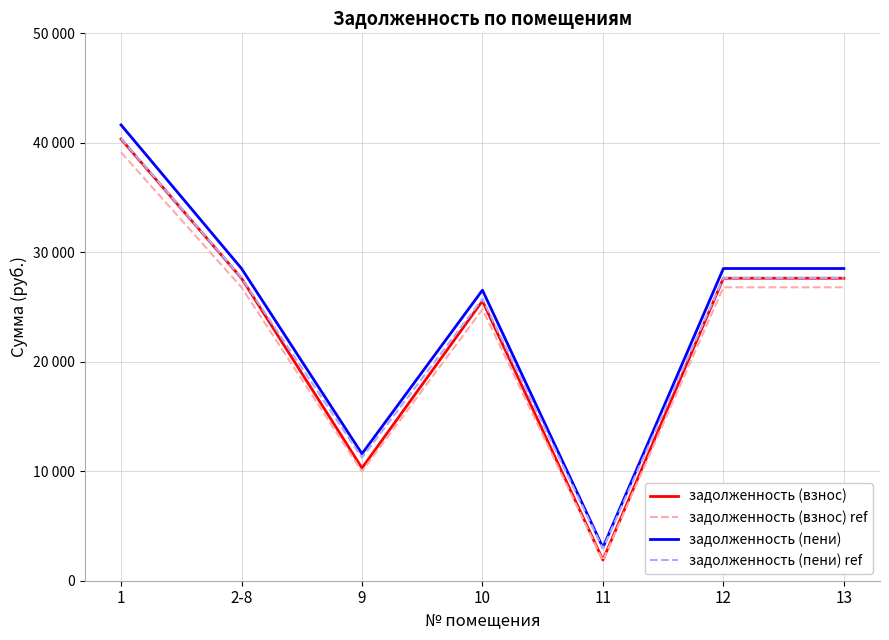

What are all the series names shown in the legend?

задолженность (взнос), задолженность (взнос) ref, задолженность (пени), задолженность (пени) ref